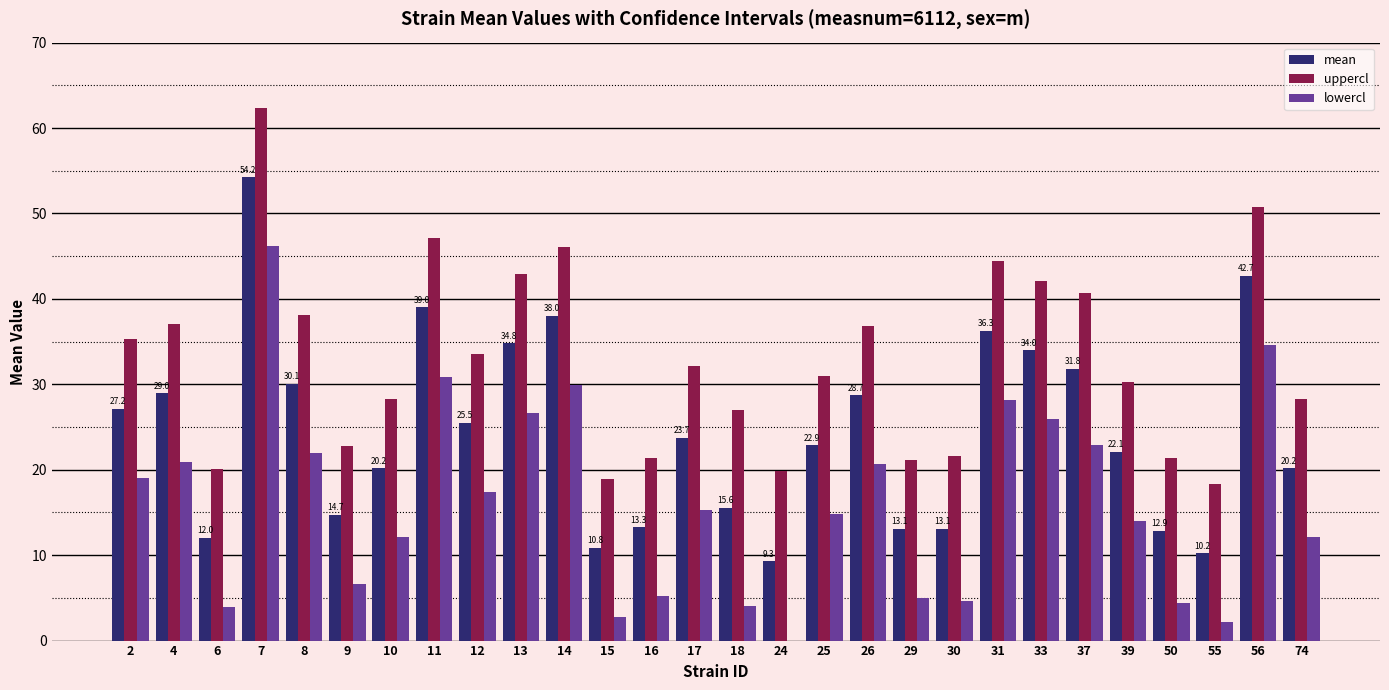

Is it true that uppercl equals 44.4 at 31?

True